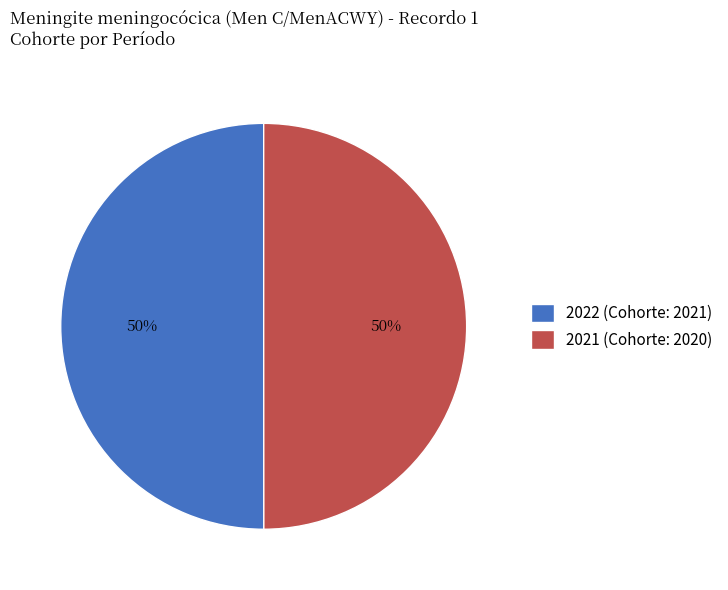

Combined, do 2021 (Cohorte: 2020) and 2022 (Cohorte: 2021) account for over 50%?

Yes